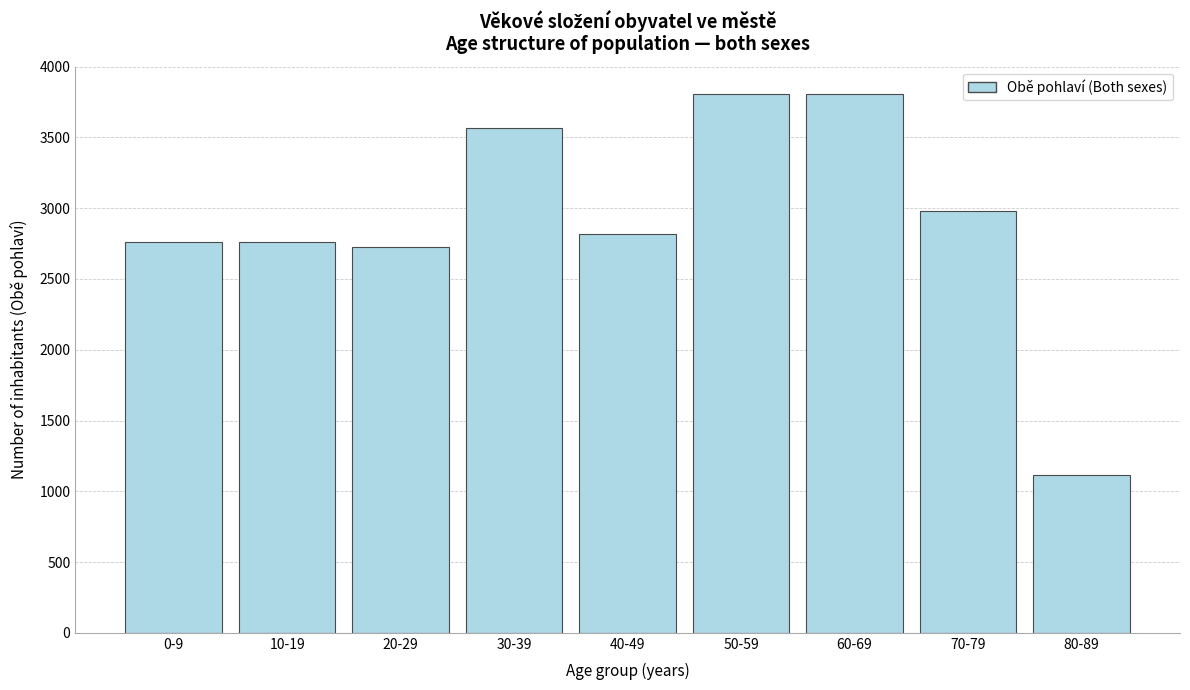

What is the sum of the values at 40-49 and 10-19?

5582